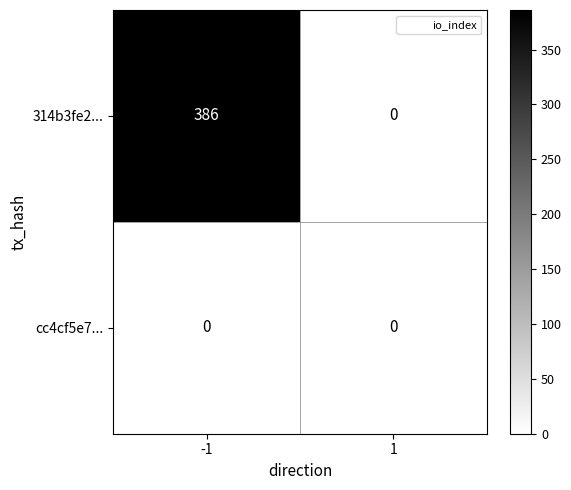

What is the approximate value of 314b3fe2... at -1, to the nearest 10?

390